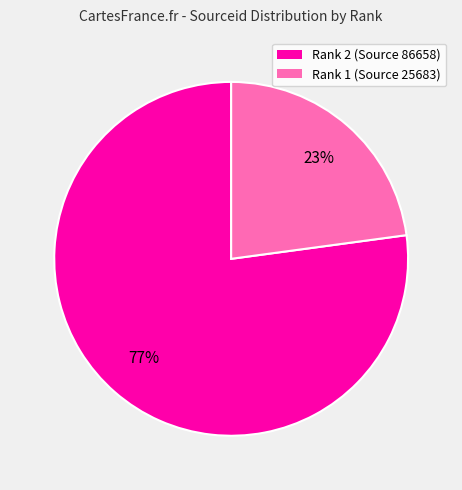

To the nearest percent, what is the difference between the largest and smallest slice percentages?

54%